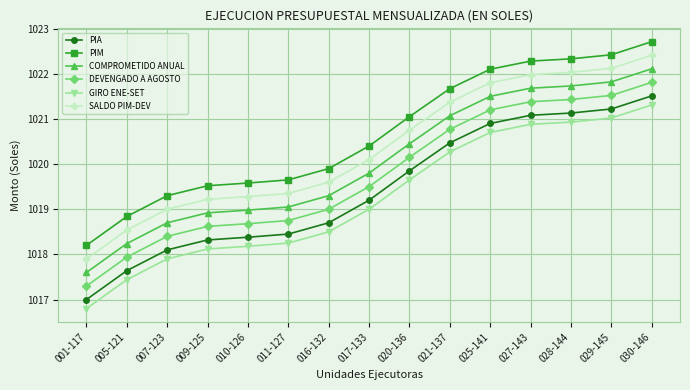

What is the difference between the highest and lowest values at 005-121?

1.4